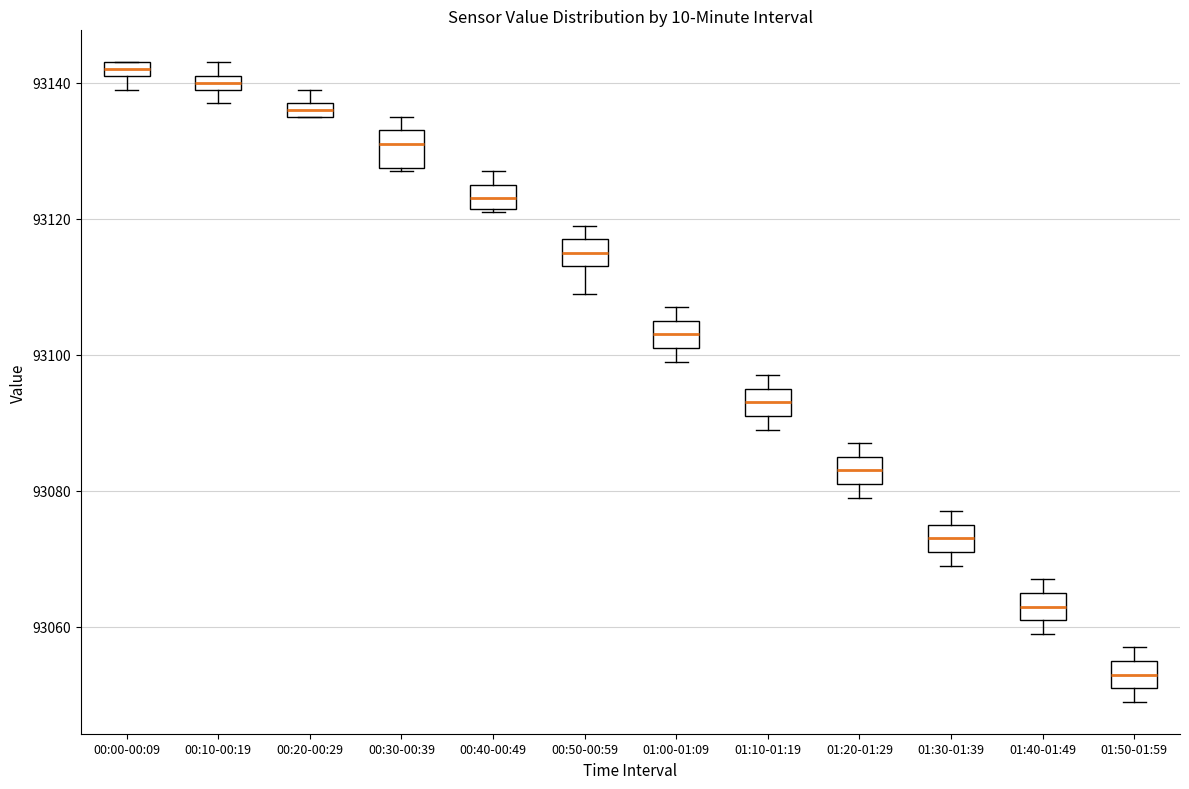

Which box has the highest median line?

00:00-00:09